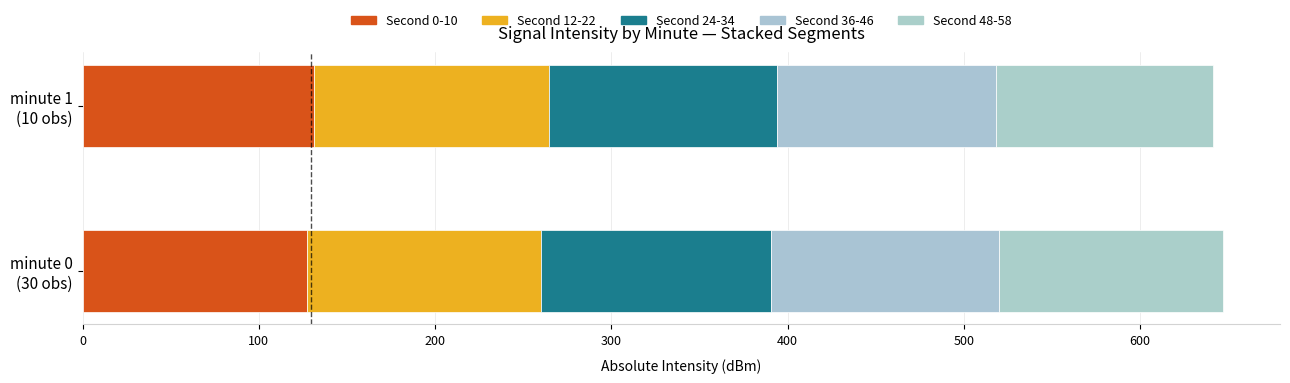

How many categories are shown in the chart?

2